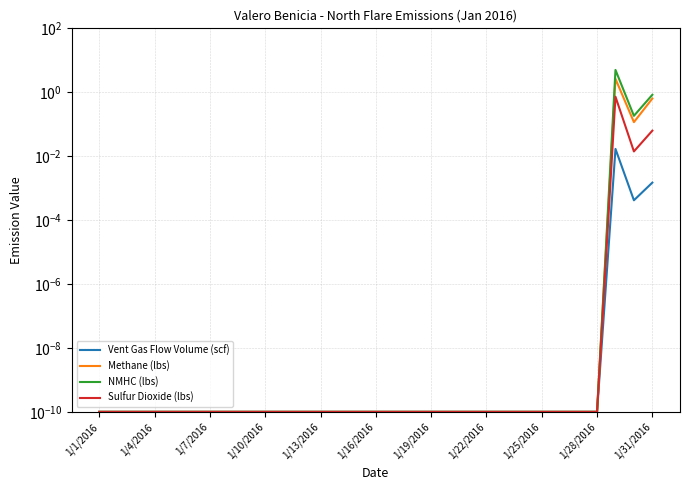

At which label is Methane (lbs) closest to 1?

1/31/2016